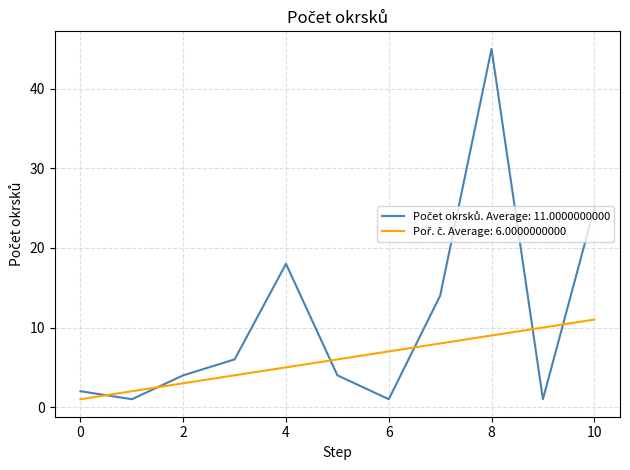

What is the greatest value displayed?

45